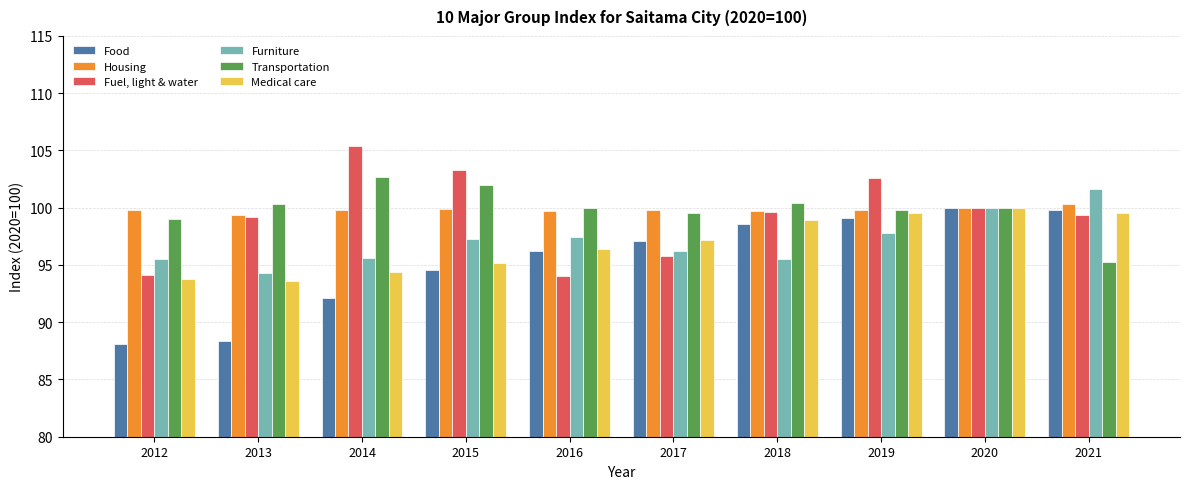

What is the approximate value of Furniture at 2012?

95.5